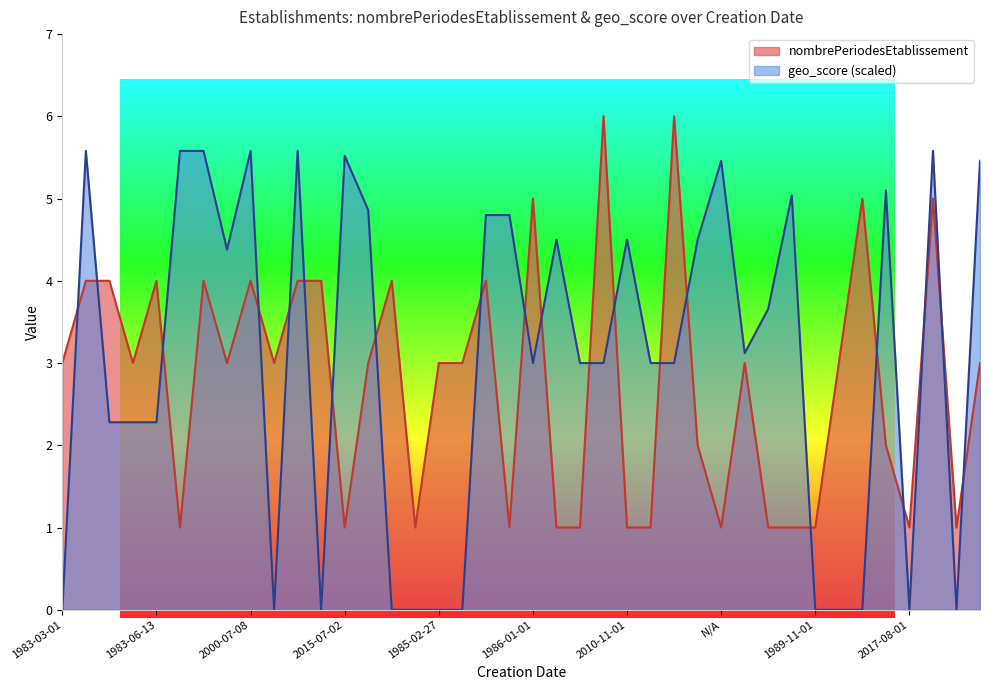

Does the chart have visible grid lines?

No